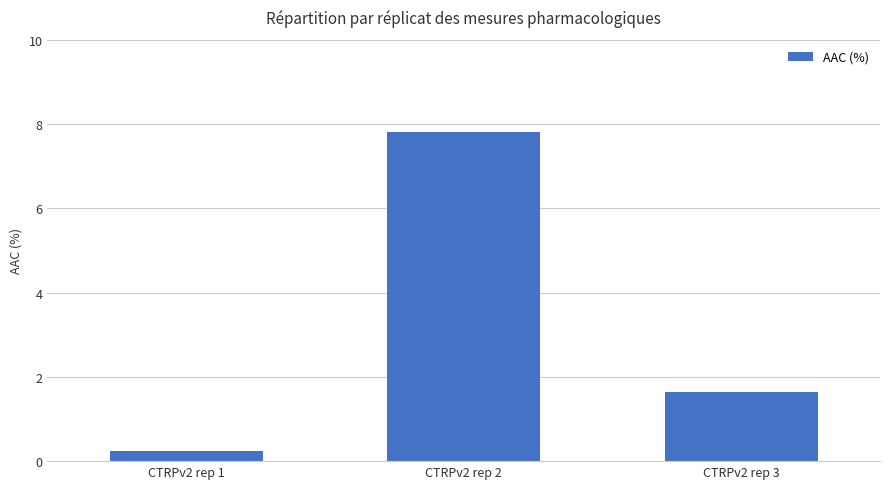

The chart shows a value of 0.5 at CTRPv2 rep 3. True or false?

False